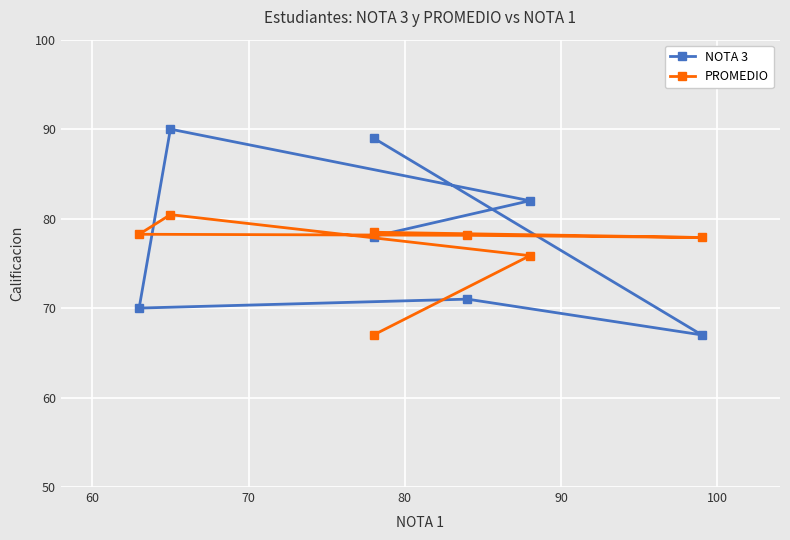

True or false: NOTA 3 and PROMEDIO intersect in this chart.

True